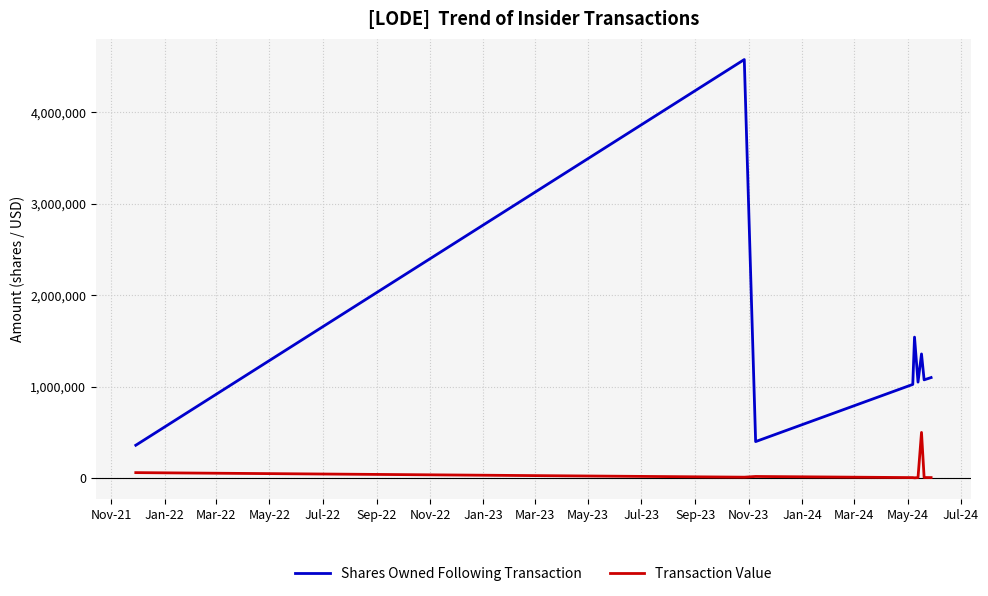

What is the lowest value of the Shares Owned Following Transaction series?

360000